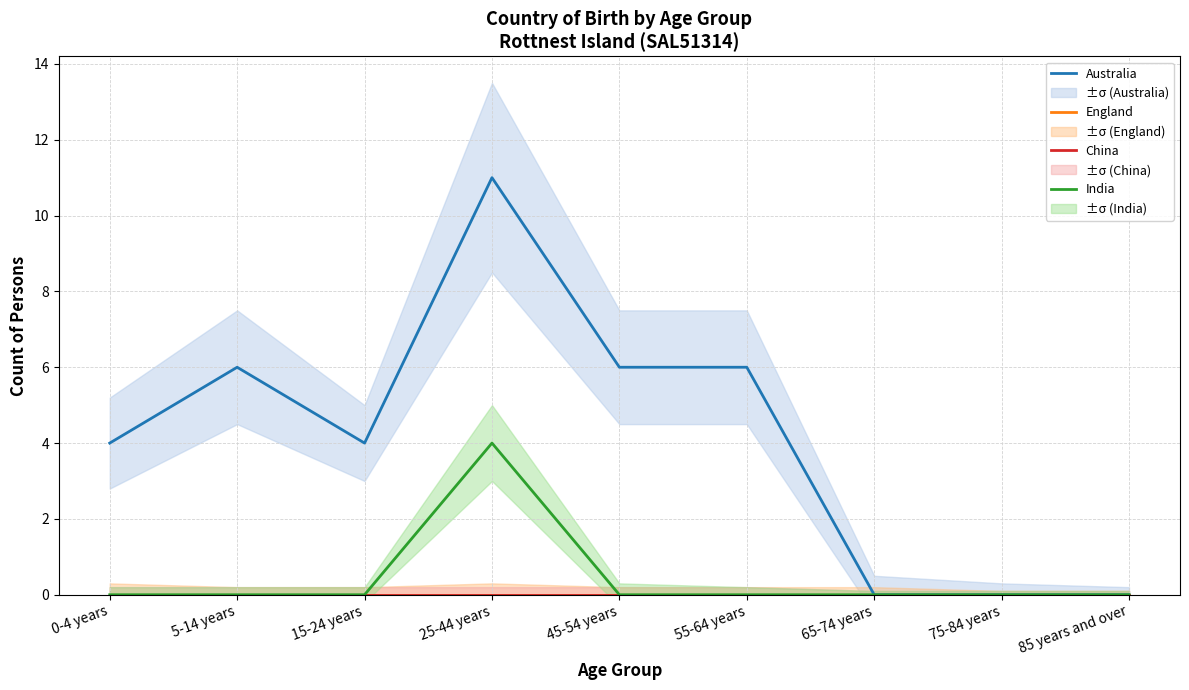

Which has a higher value, 15-24 years or 25-44 years?

25-44 years